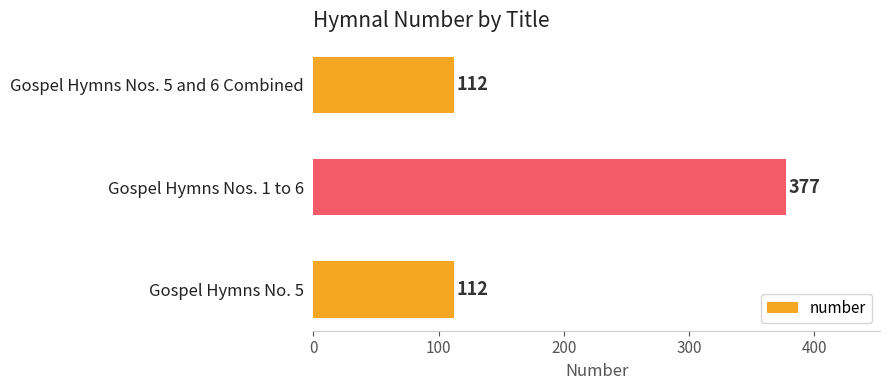

How many series are shown in this chart?

1